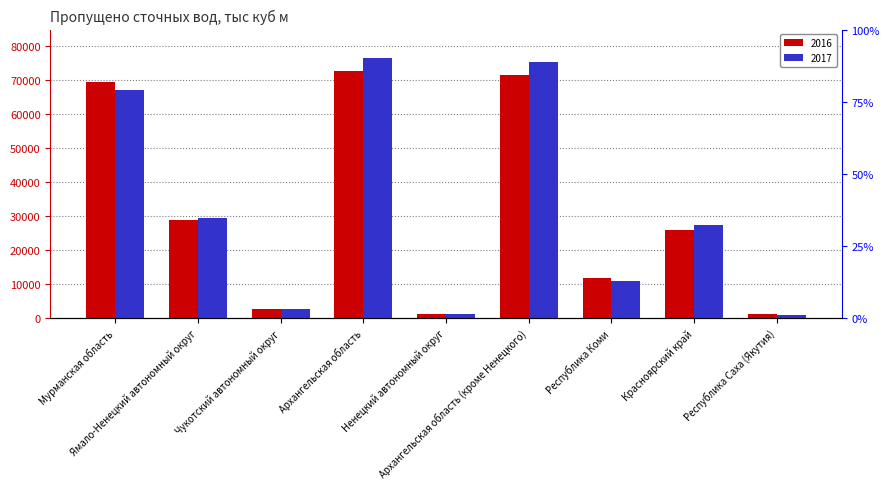

Does the chart contain stacked bars?

No